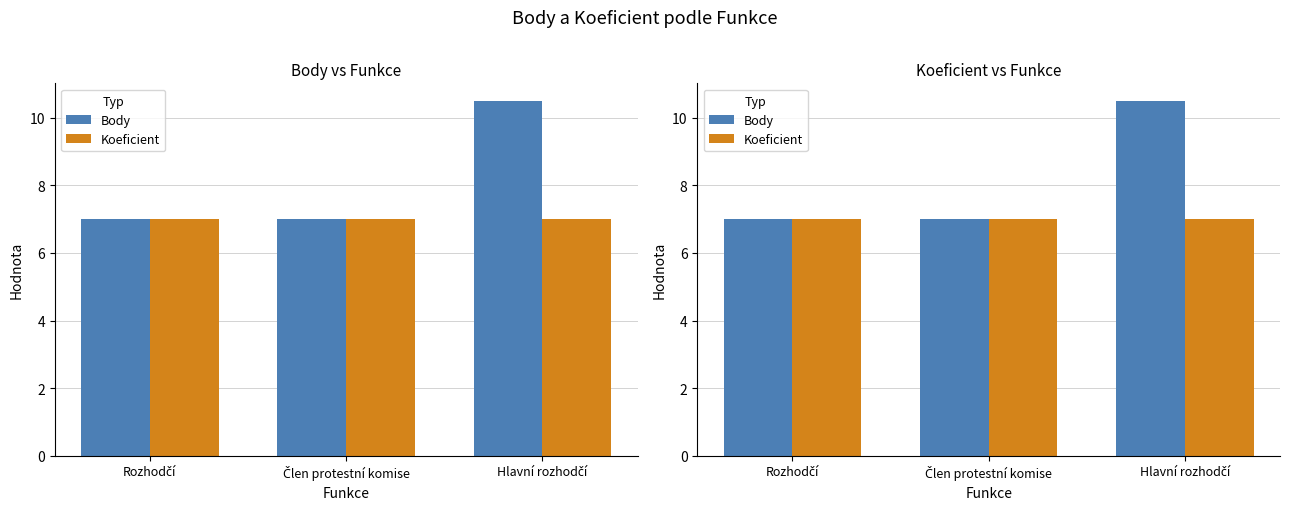

Between Rozhodčí and Hlavní rozhodčí, which is larger?

Hlavní rozhodčí